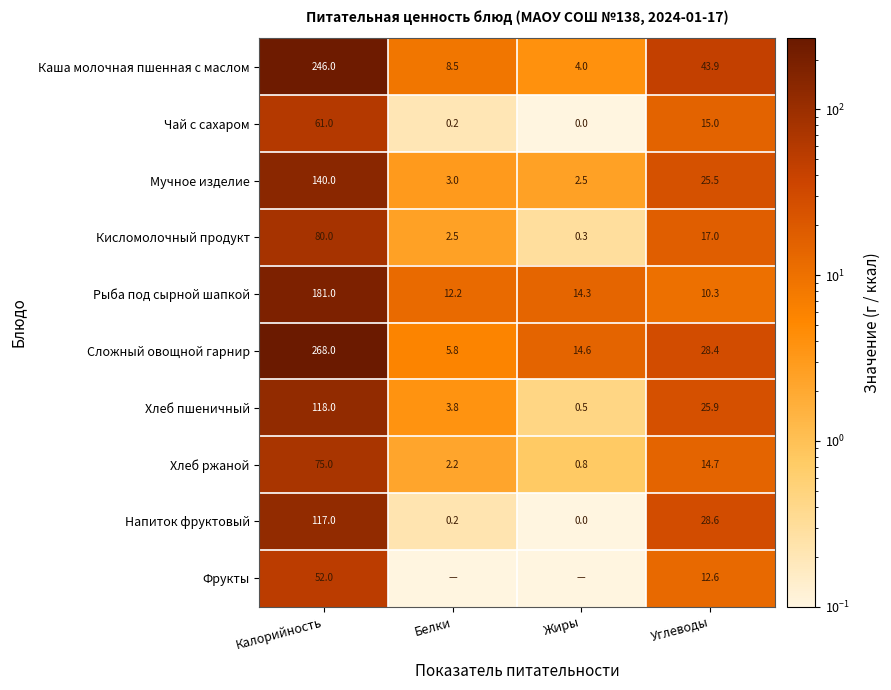

At how many categories does at least one series exceed 17?

2